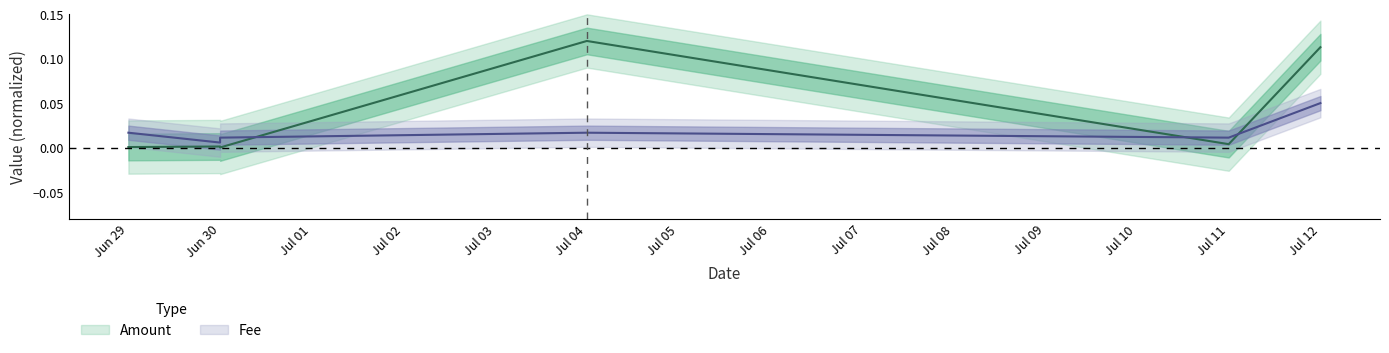

Which series has the largest range (max minus min)?

Amount